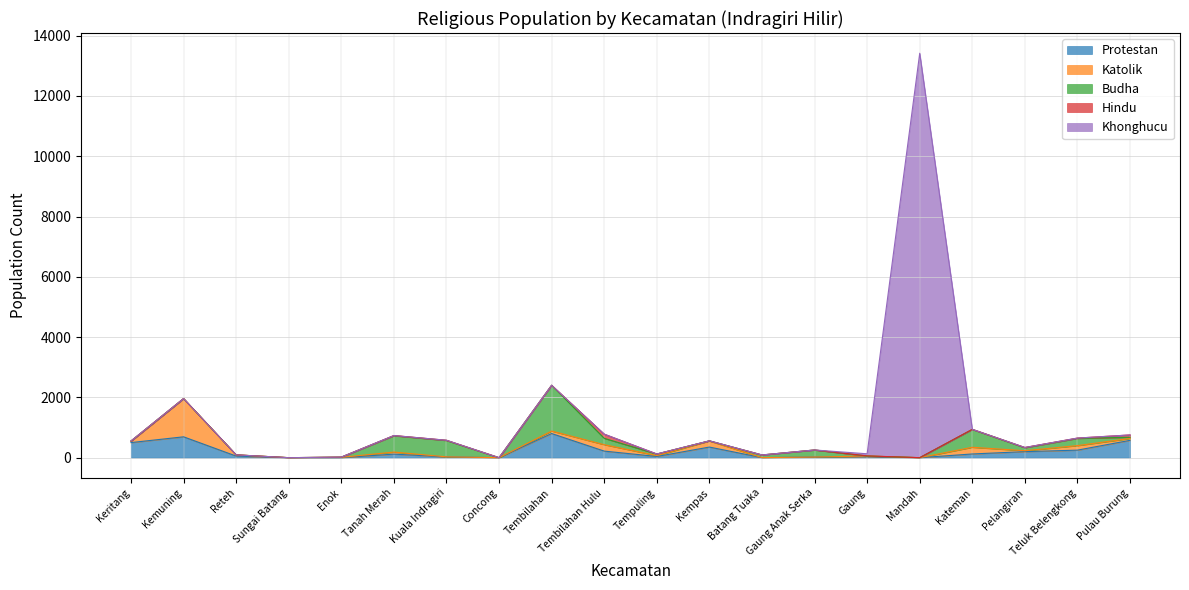

Reading right to left, list all the values displayed in this chart.

Protestan: Pulau Burung=575	Teluk Belengkong=250	Pelangiran=200	Kateman=123	Mandah=0	Gaung=35	Gaung Anak Serka=21	Batang Tuaka=2	Kempas=352	Tempuling=40	Tembilahan Hulu=218	Tembilahan=801	Concong=0	Kuala Indragiri=25	Tanah Merah=118	Enok=0	Sungai Batang=0	Reteh=53	Kemuning=692	Keritang=500
Katolik: Pulau Burung=62	Teluk Belengkong=150	Pelangiran=30	Kateman=222	Mandah=0	Gaung=20	Gaung Anak Serka=0	Batang Tuaka=0	Kempas=201	Tempuling=30	Tembilahan Hulu=213	Tembilahan=83	Concong=0	Kuala Indragiri=2	Tanah Merah=68	Enok=10	Sungai Batang=0	Reteh=40	Kemuning=1268	Keritang=50
Budha: Pulau Burung=40	Teluk Belengkong=240	Pelangiran=100	Kateman=593	Mandah=0	Gaung=0	Gaung Anak Serka=234	Batang Tuaka=88	Kempas=5	Tempuling=52	Tembilahan Hulu=211	Tembilahan=1518	Concong=0	Kuala Indragiri=543	Tanah Merah=541	Enok=9	Sungai Batang=0	Reteh=0	Kemuning=0	Keritang=0
Hindu: Pulau Burung=77	Teluk Belengkong=10	Pelangiran=8	Kateman=2	Mandah=0	Gaung=4	Gaung Anak Serka=0	Batang Tuaka=0	Kempas=0	Tempuling=0	Tembilahan Hulu=138	Tembilahan=0	Concong=0	Kuala Indragiri=8	Tanah Merah=7	Enok=0	Sungai Batang=0	Reteh=0	Kemuning=0	Keritang=0
Khonghucu: Pulau Burung=0	Teluk Belengkong=0	Pelangiran=0	Kateman=0	Mandah=13416	Gaung=70	Gaung Anak Serka=0	Batang Tuaka=0	Kempas=0	Tempuling=0	Tembilahan Hulu=0	Tembilahan=0	Concong=0	Kuala Indragiri=0	Tanah Merah=0	Enok=0	Sungai Batang=0	Reteh=0	Kemuning=0	Keritang=4